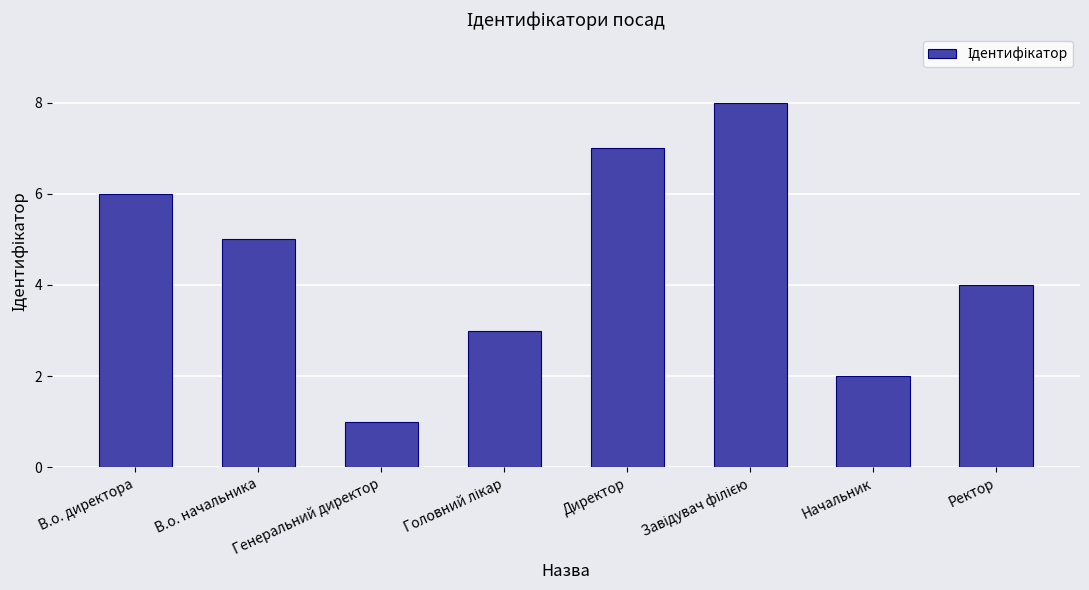

What is the difference between the values at В.о. директора and Директор?

1